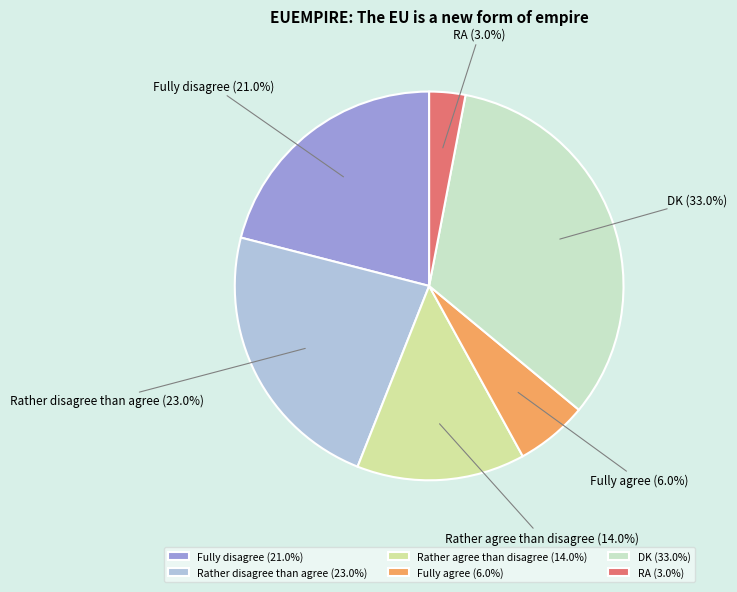

Which slice is the largest?

DK